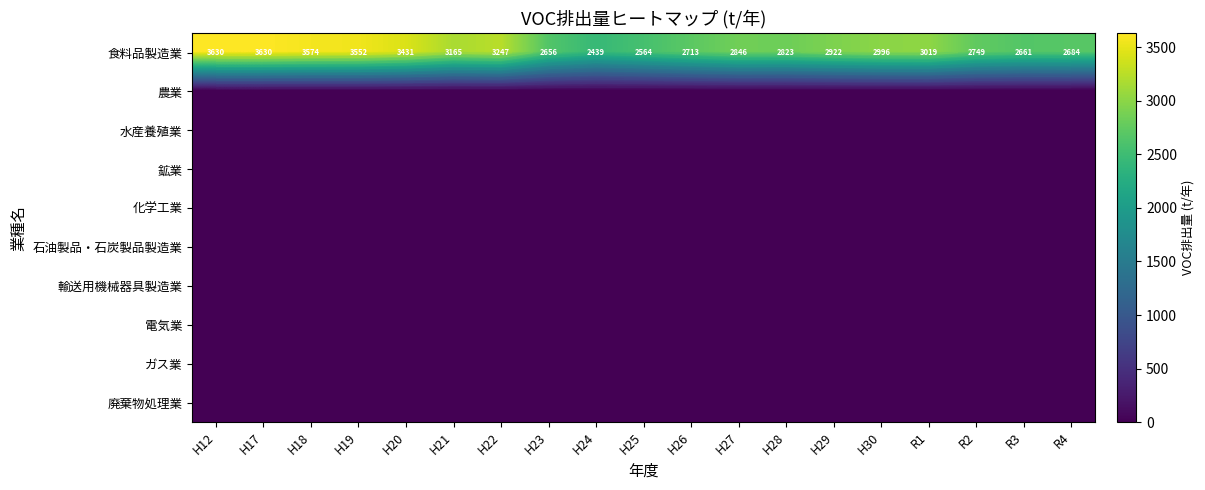

How many distinct data groups are displayed?

10